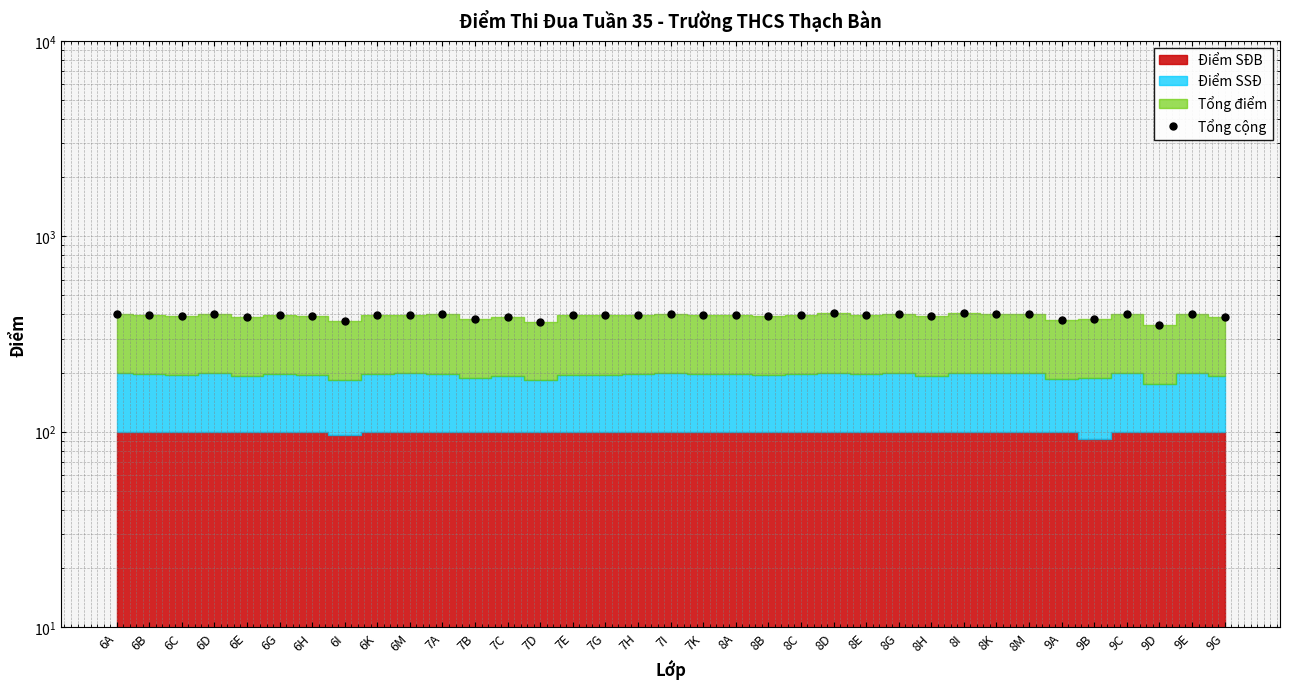

What is the difference between the values at 8I and 9D?

53